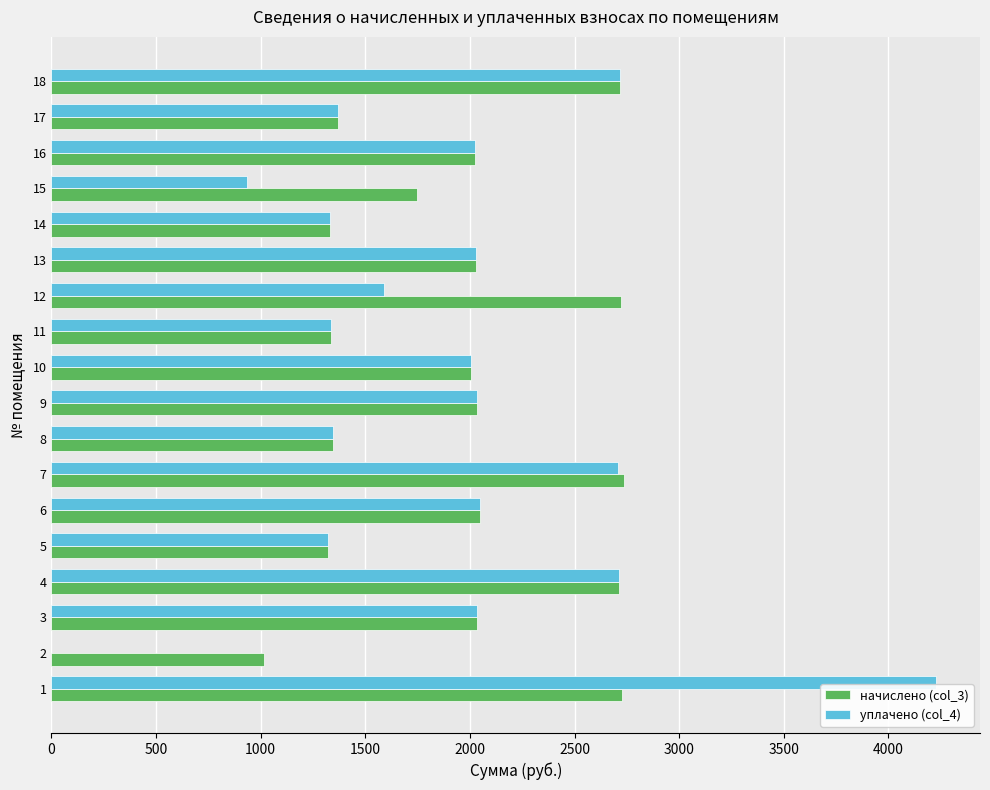

What is the total value across all series at 9?

4070.5